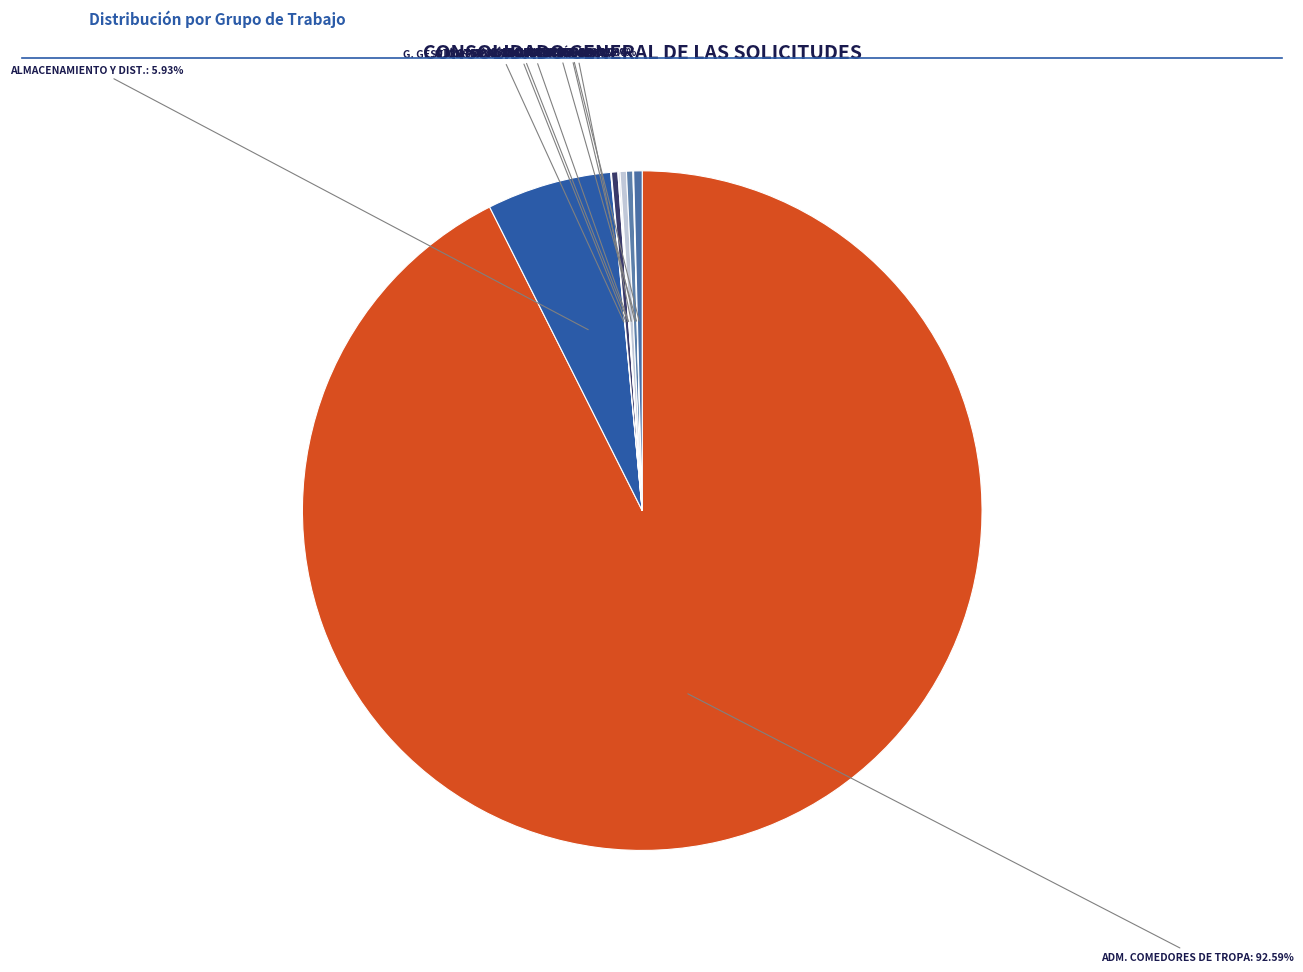

Does any single category account for the majority?

Yes